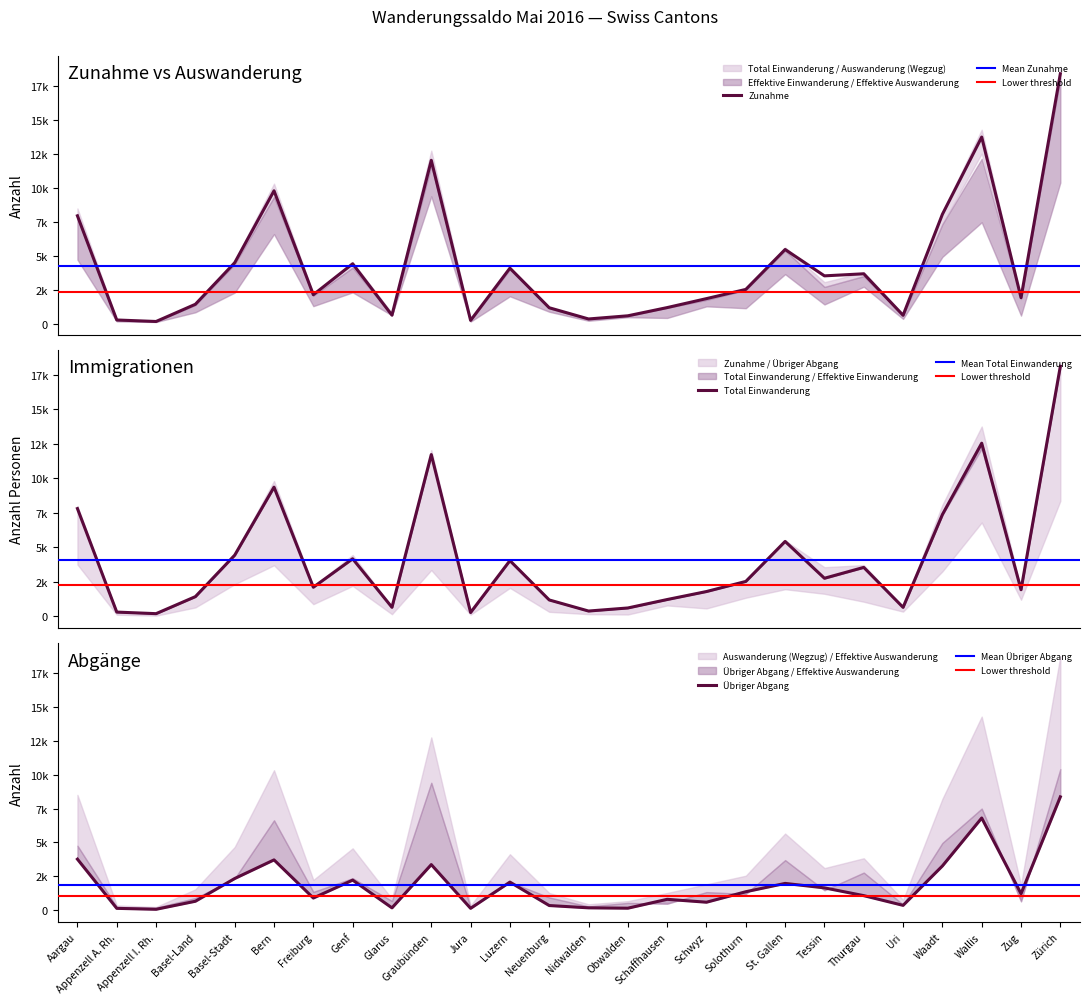

List the series in order of their peak value, lowest first.

Übriger Abgang, Auswanderung (Wegzug), Zunahme